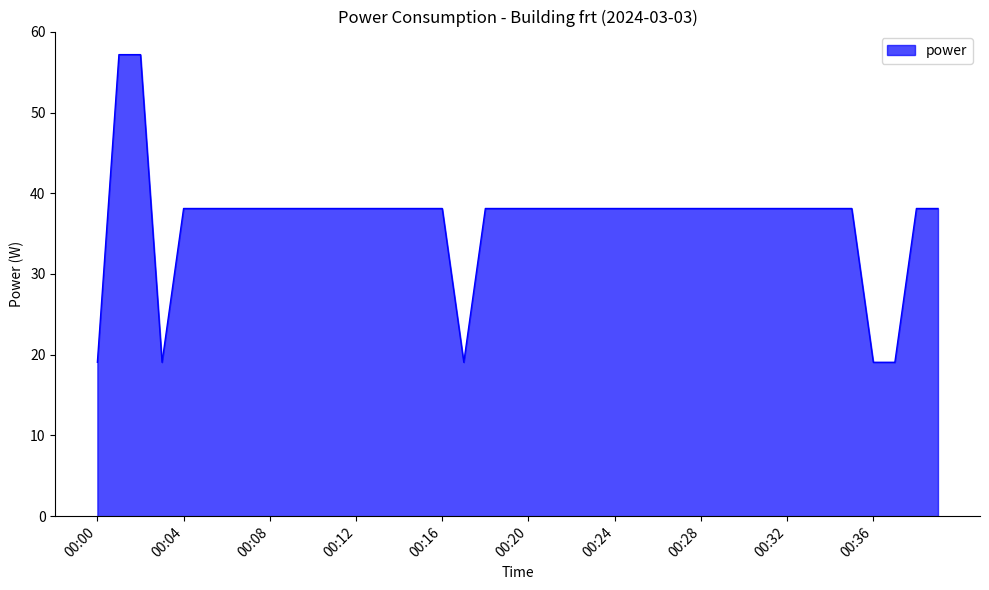

What is the maximum value shown in the chart?

57.2